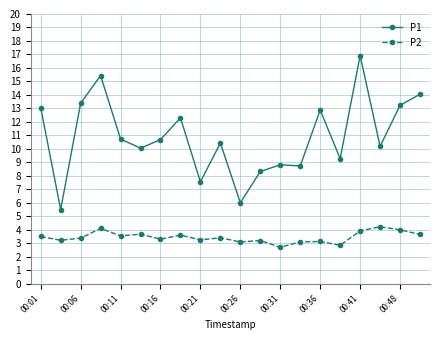

What is the minimum value for P2?

2.7